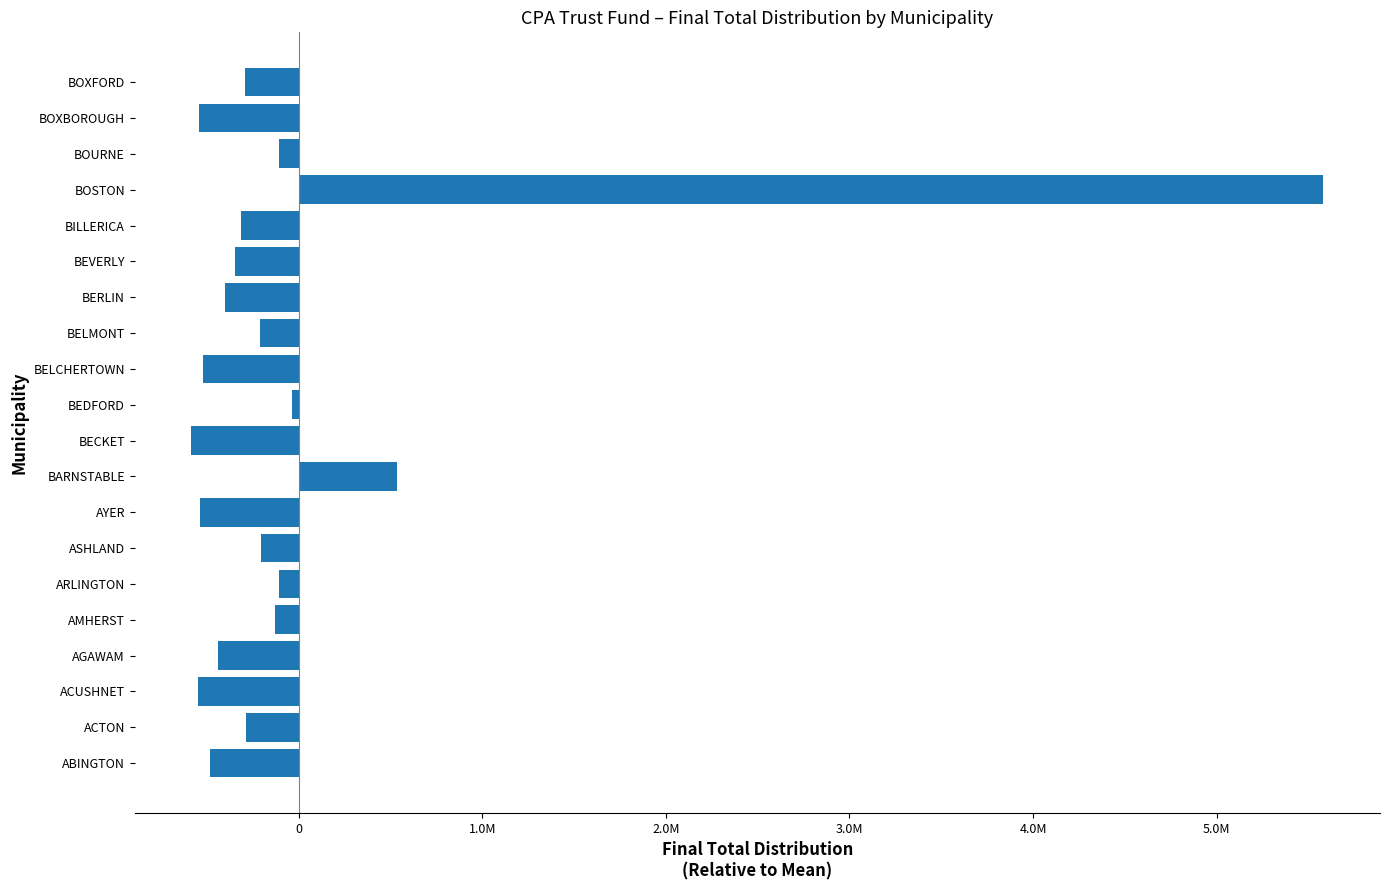

Are the bars horizontal?

Yes